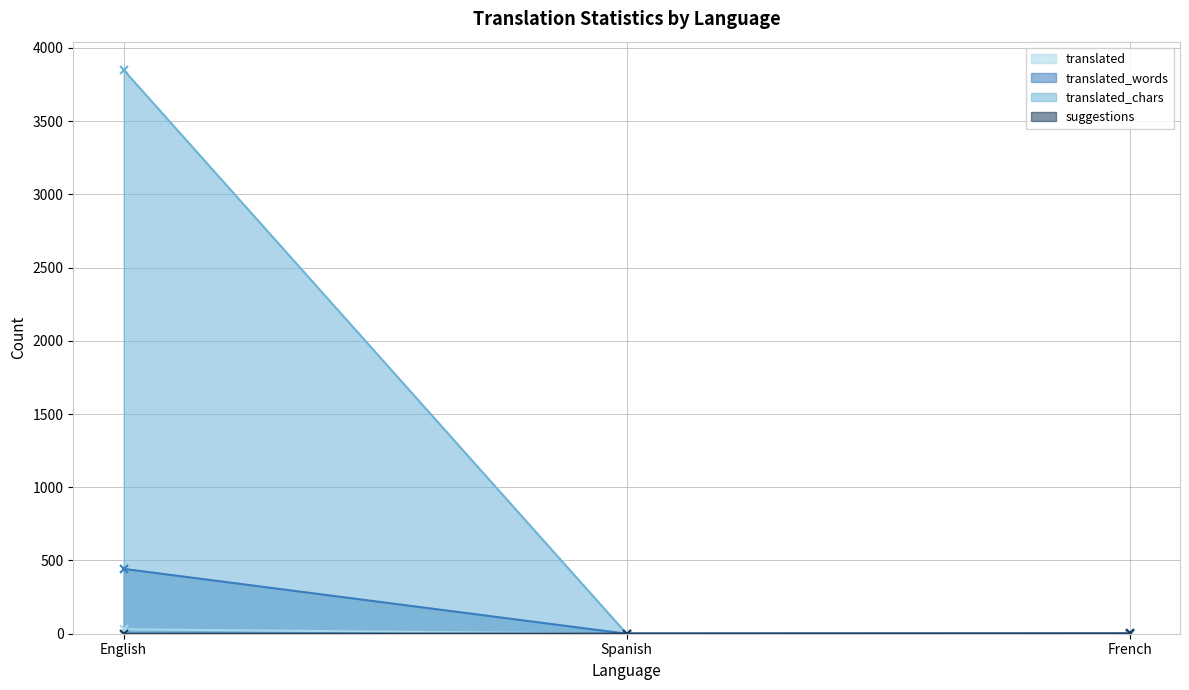

Is the value of translated_chars at English greater than the value of translated_words at English?

Yes